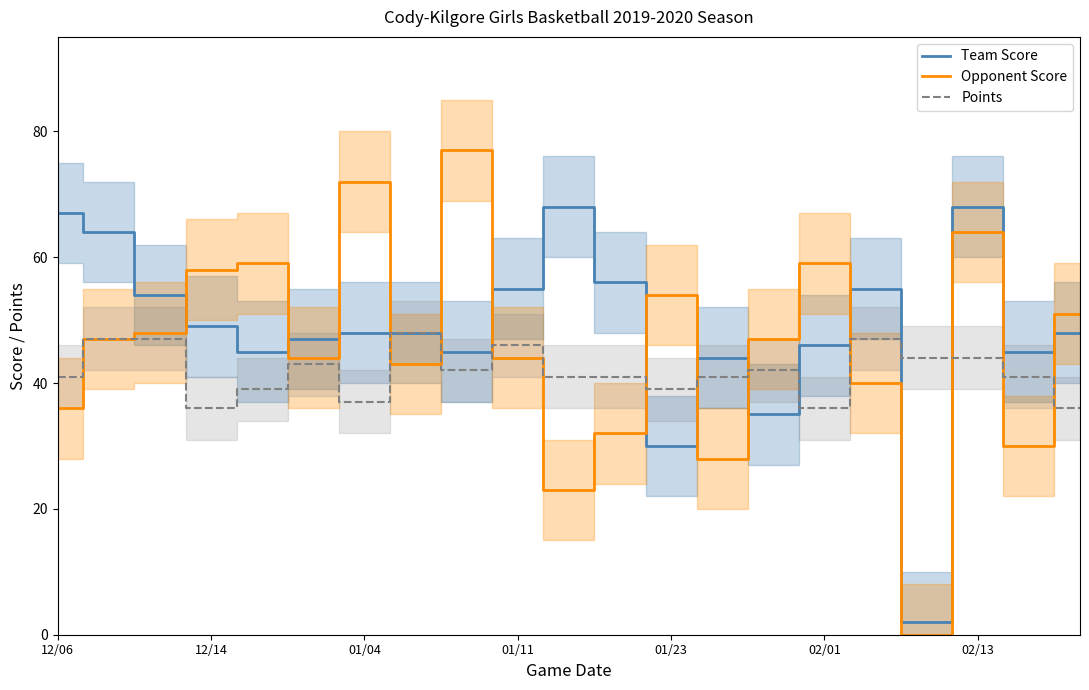

After their last crossing, which series has the higher values: Opponent Score or Team Score?

Opponent Score